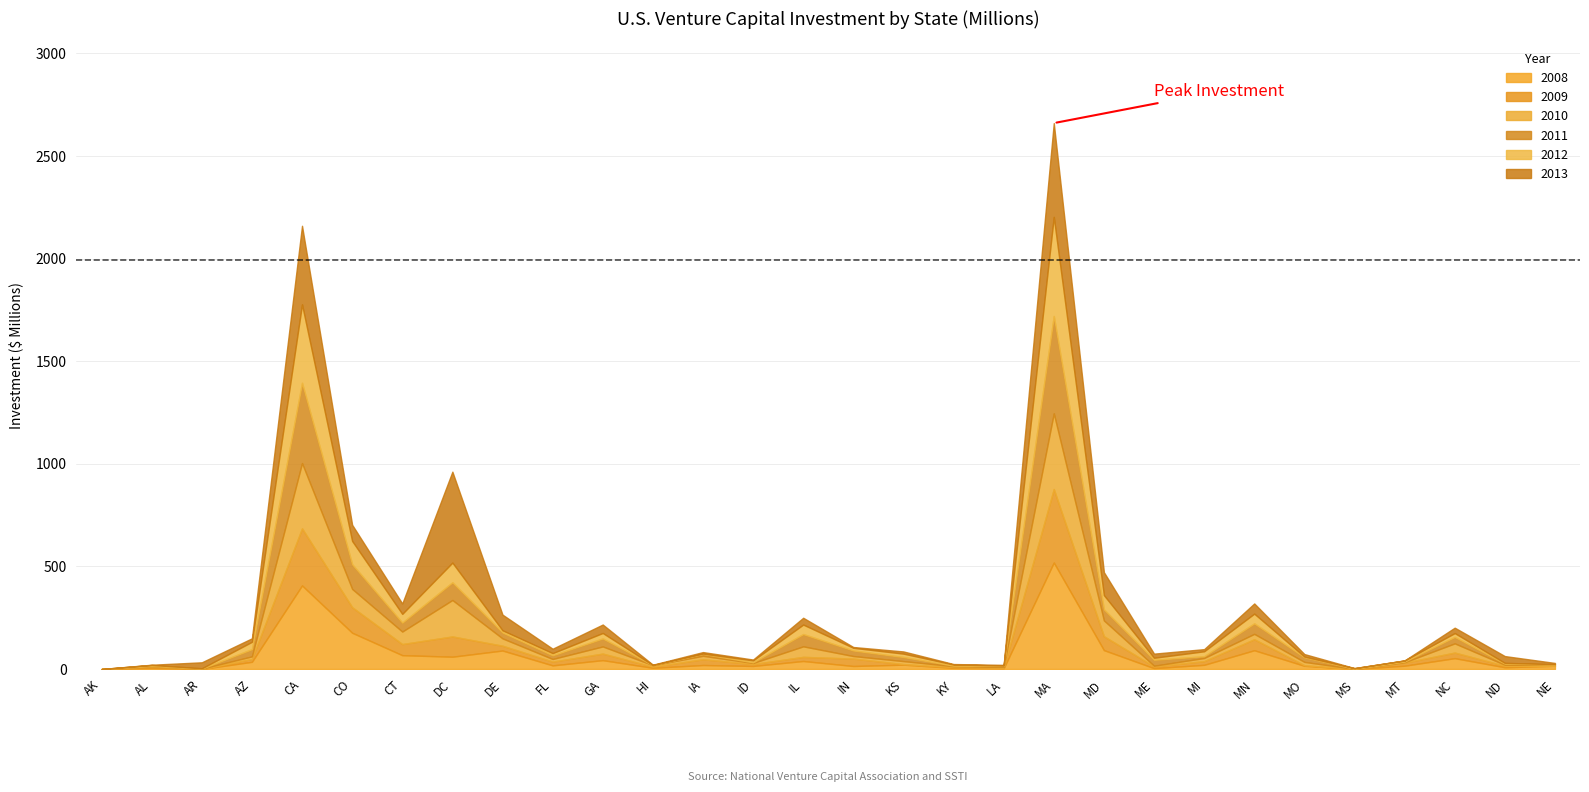

What is the spread (max minus min) of values at KS?

18.6